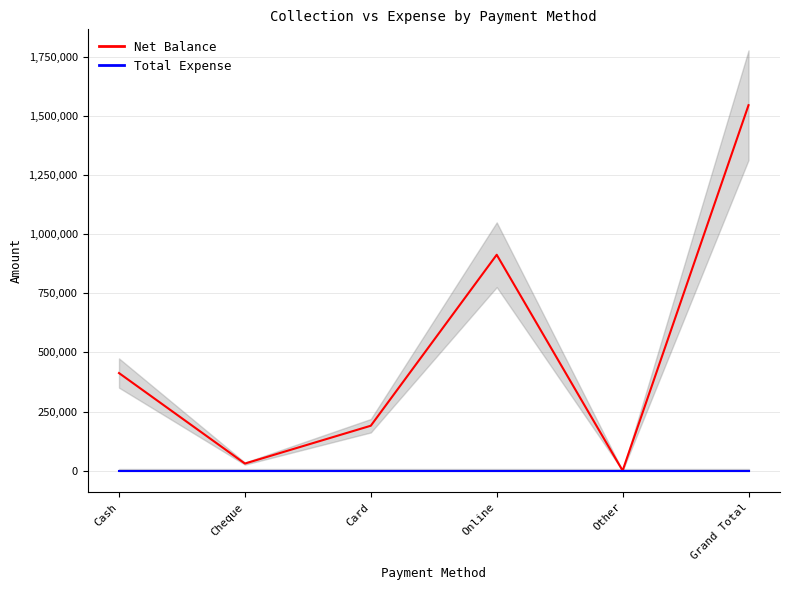

Which series has the largest total across all categories?

Net Balance